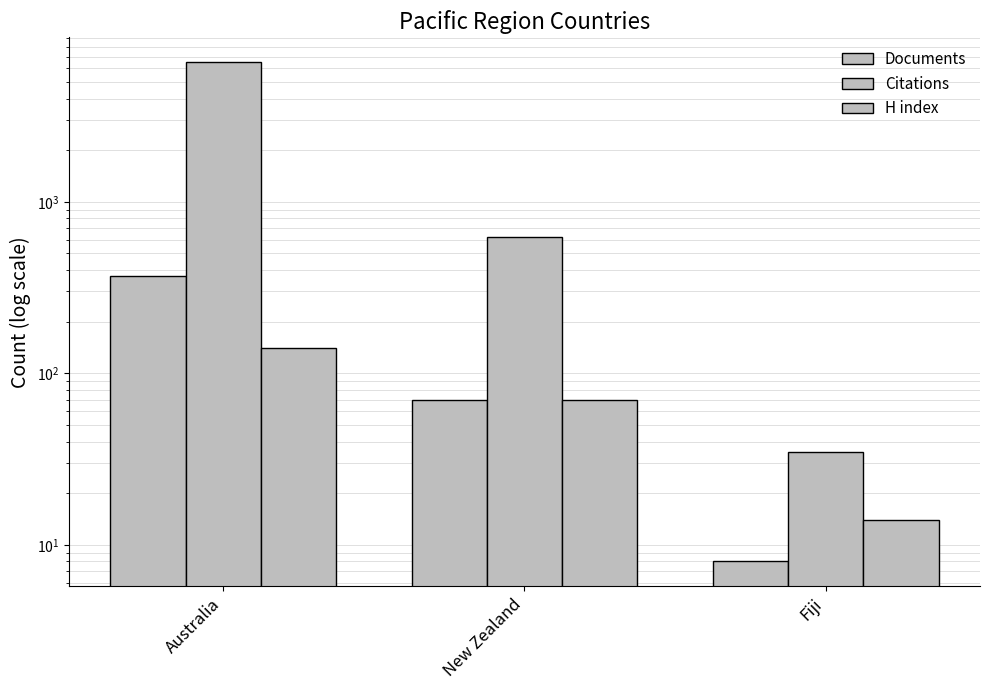

What is the label of the 3rd bar from the right?

Australia